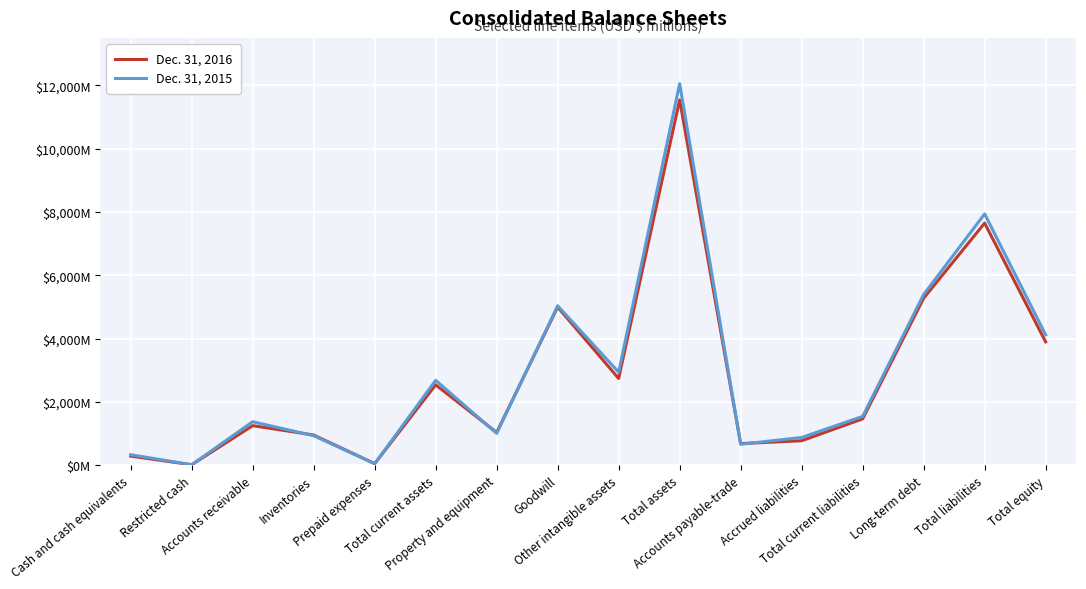

Which series has the largest total across all categories?

Dec. 31, 2015